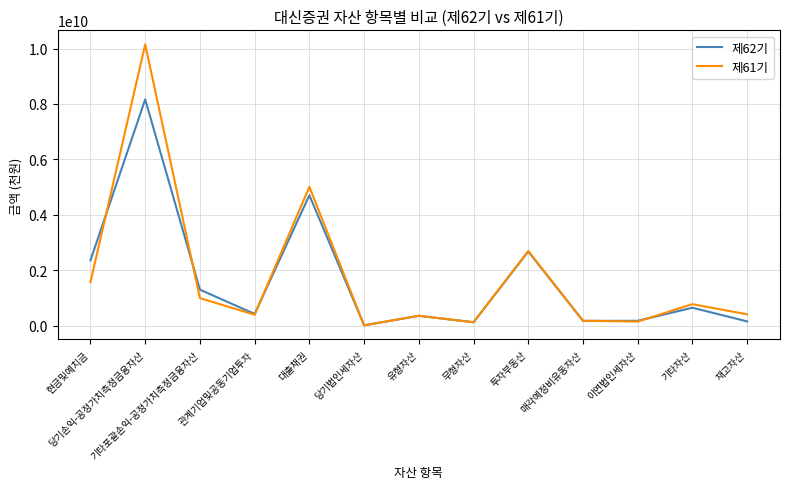

What is the total value across all series at 현금및예치금?

3927896885